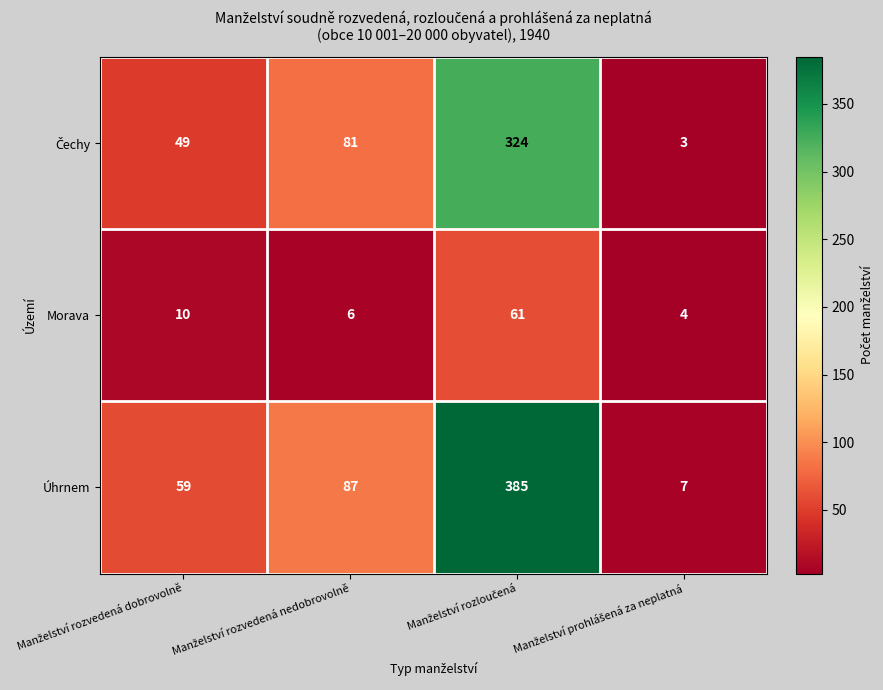

At how many categories does at least one series exceed 9?

3